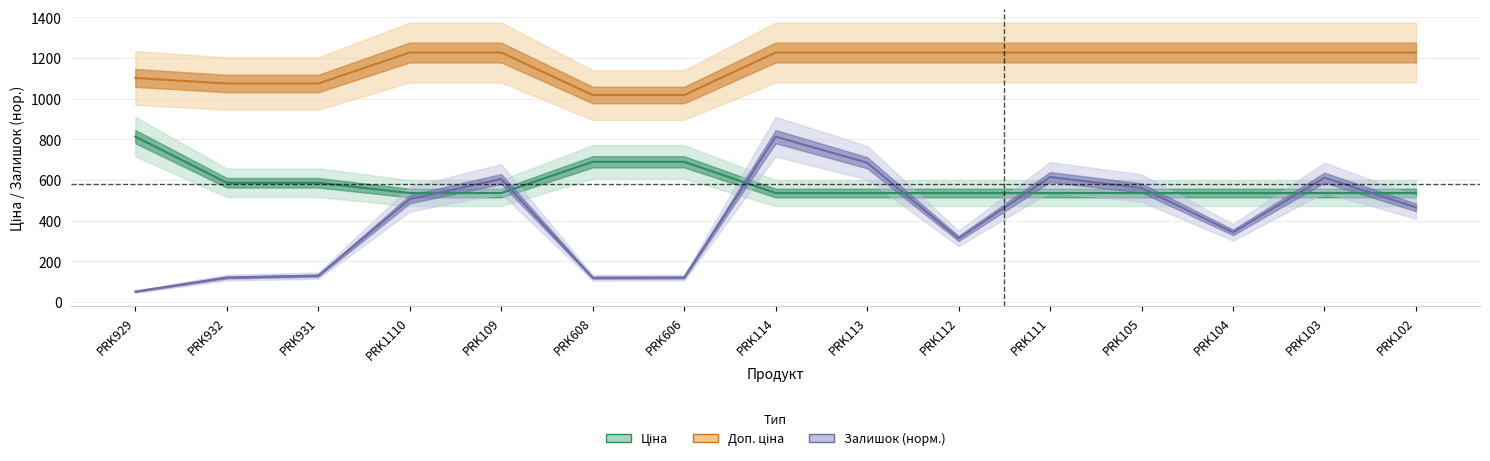

Reading right to left, list all the values displayed in this chart.

Ціна: PRK102=535.4	PRK103=535.4	PRK104=535.4	PRK105=535.4	PRK111=535.4	PRK112=535.4	PRK113=535.4	PRK114=535.4	PRK606=689.1	PRK608=689.1	PRK109=535.4	PRK1110=535.4	PRK931=586.0	PRK932=586.0	PRK929=813.0
Доп. ціна: PRK102=1227.2	PRK103=1227.2	PRK104=1227.2	PRK105=1227.2	PRK111=1227.2	PRK112=1227.2	PRK113=1227.2	PRK114=1227.2	PRK606=1017.8	PRK608=1017.8	PRK109=1227.2	PRK1110=1227.2	PRK931=1074.5	PRK932=1074.5	PRK929=1101.8
Залишок: PRK102=464.8	PRK103=611.3	PRK104=342.1	PRK105=560.3	PRK111=614.2	PRK112=311.9	PRK113=684.9	PRK114=813.0	PRK606=119.5	PRK608=118.5	PRK109=604.8	PRK1110=505.0	PRK931=128.9	PRK932=119.5	PRK929=50.3